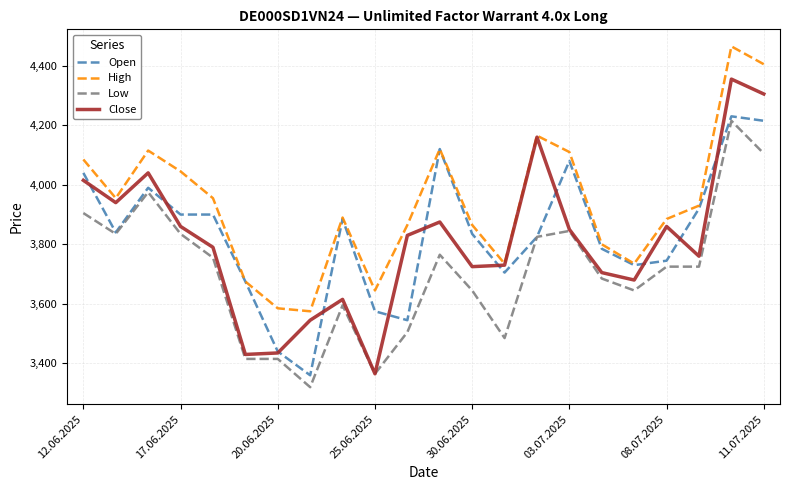

What is the minimum value shown in the chart?

3320